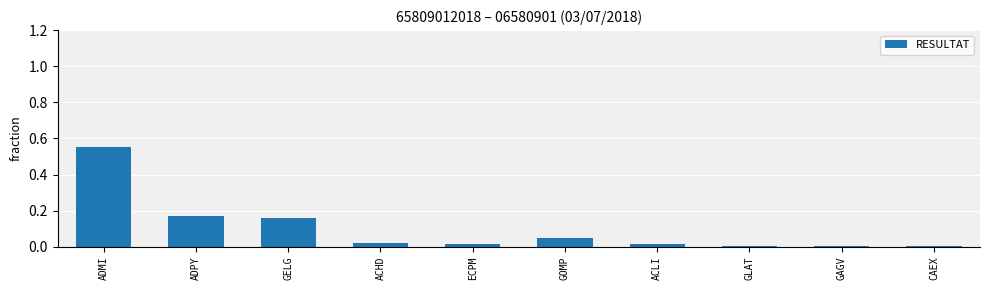

What position from the left is ADPY?

2